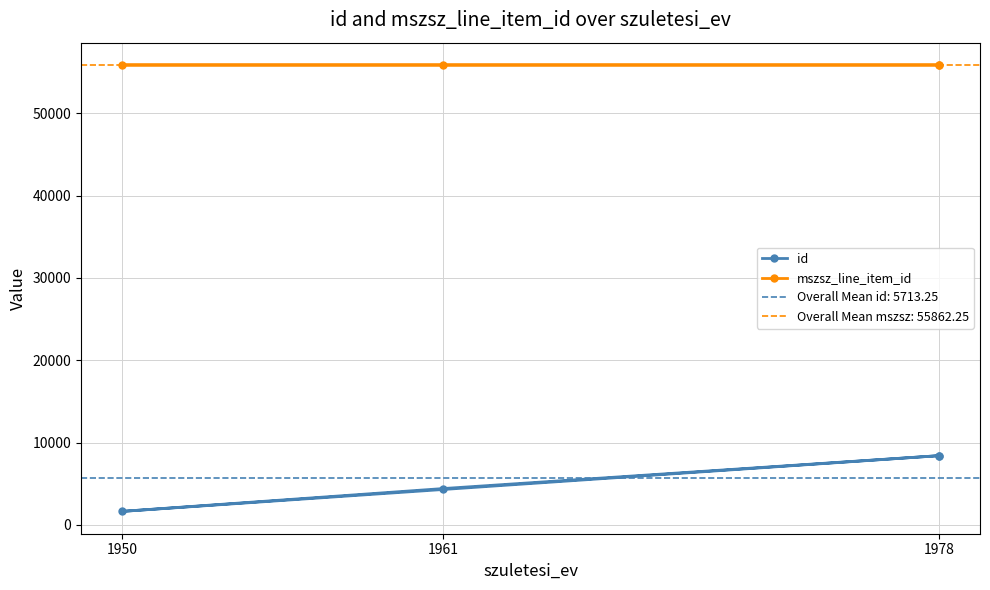

Which series has the largest total across all categories?

mszsz_line_item_id